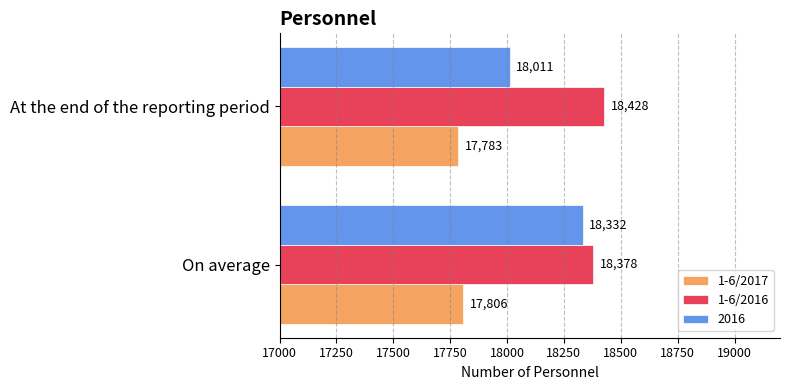

Count the number of categories in the chart.

2